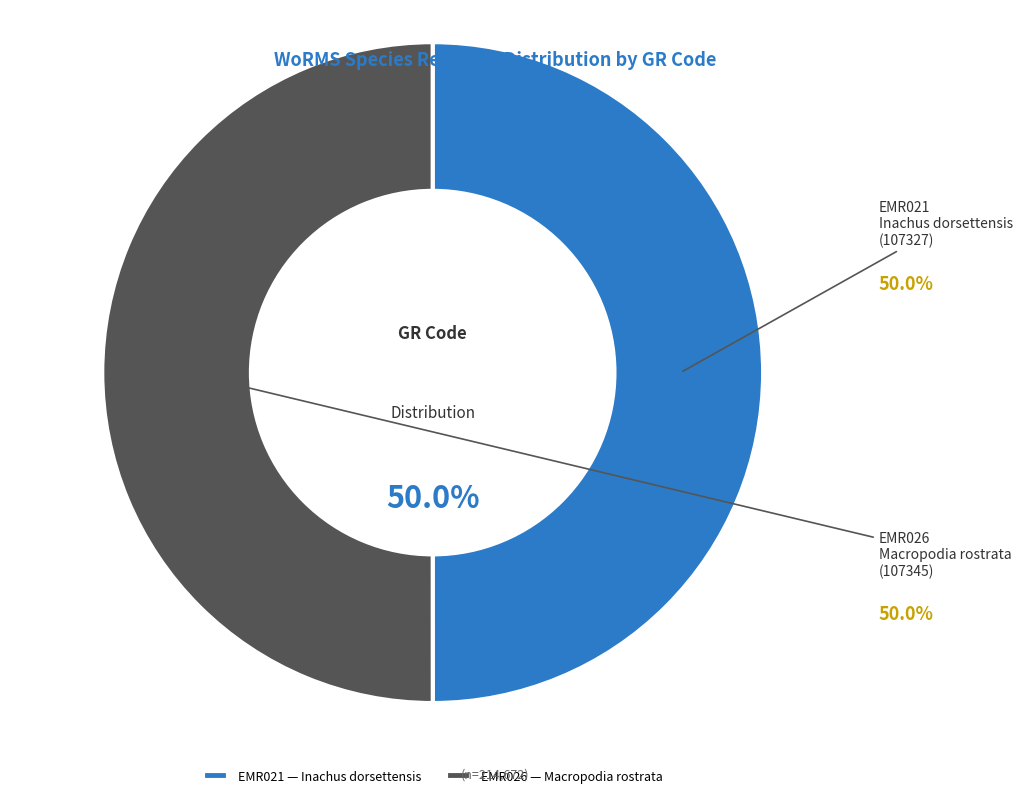

Count the number of slices in the pie.

2